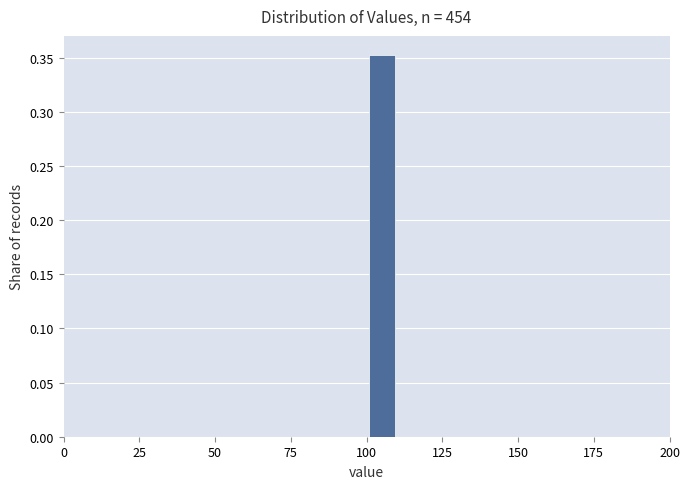

Around what value on the x-axis is the tallest bar? Give the approximate position of its centre, as read against the axis.

105